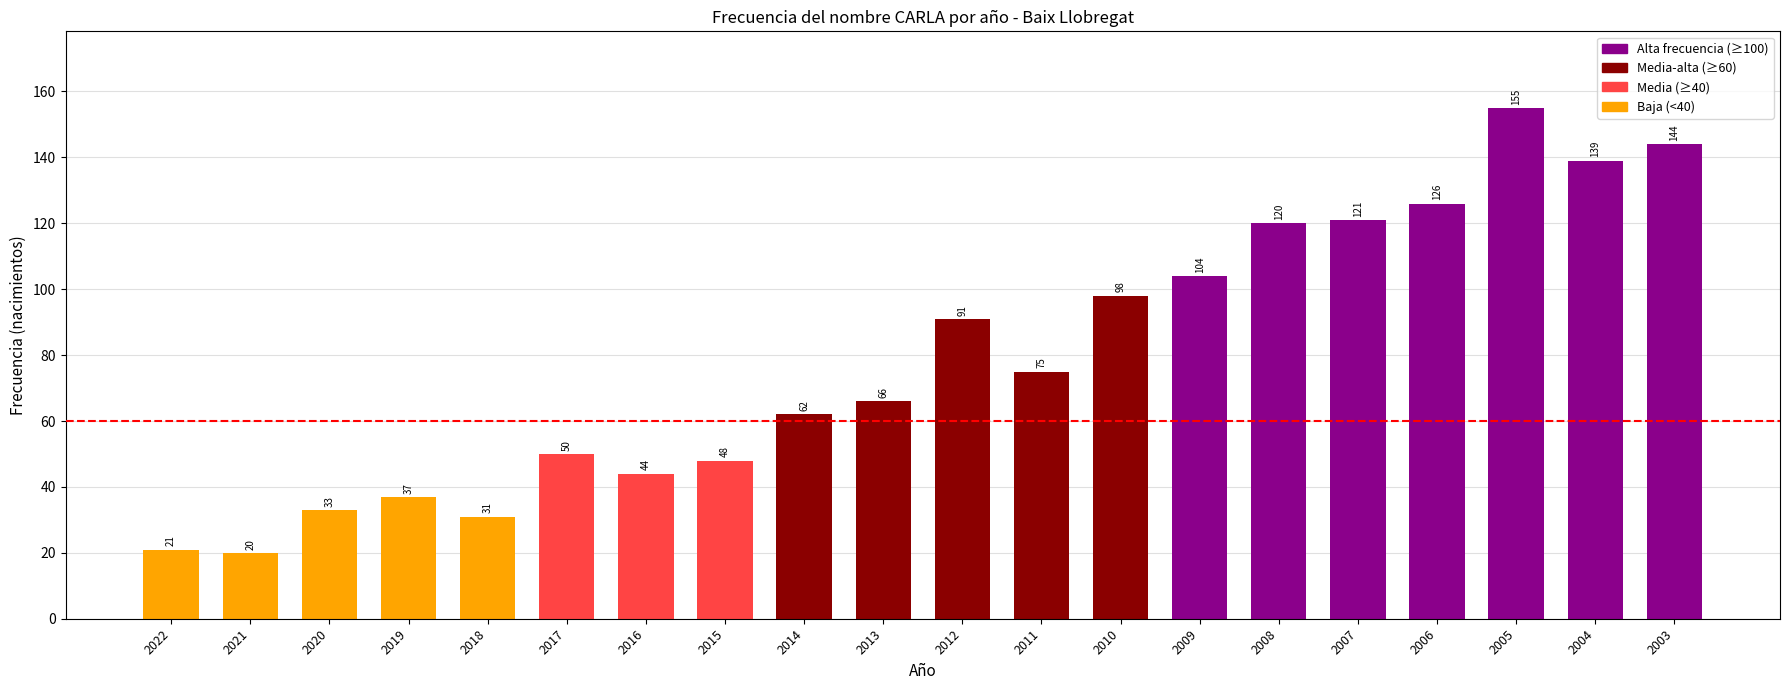

Where does the data first go above 75?

2012